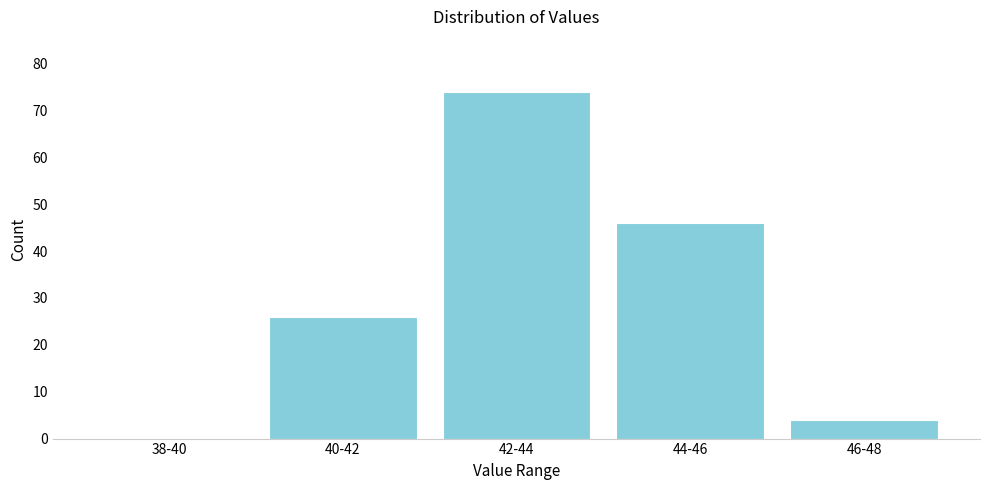

Reading right to left, transcribe all the data shown in this chart.

46-48=4	44-46=46	42-44=74	40-42=26	38-40=0